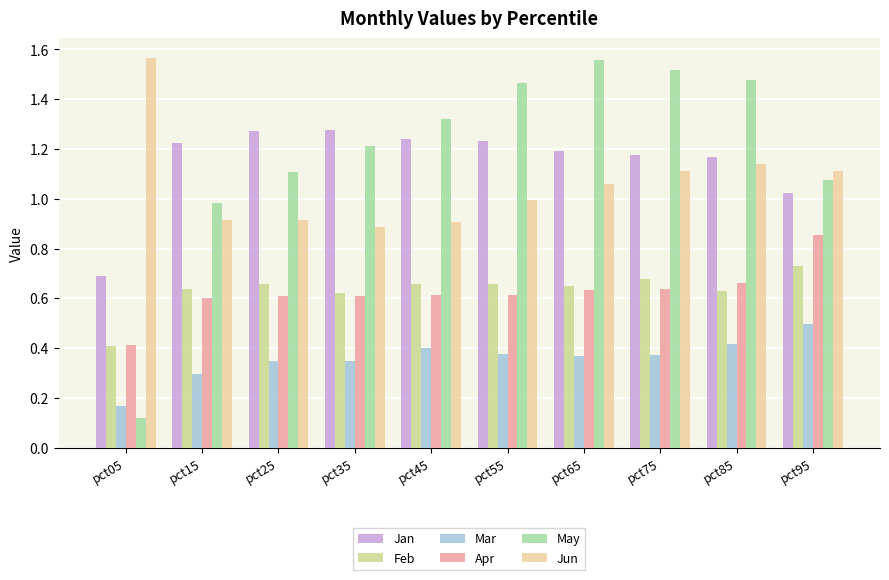

At how many categories does at least one series exceed 0?

10